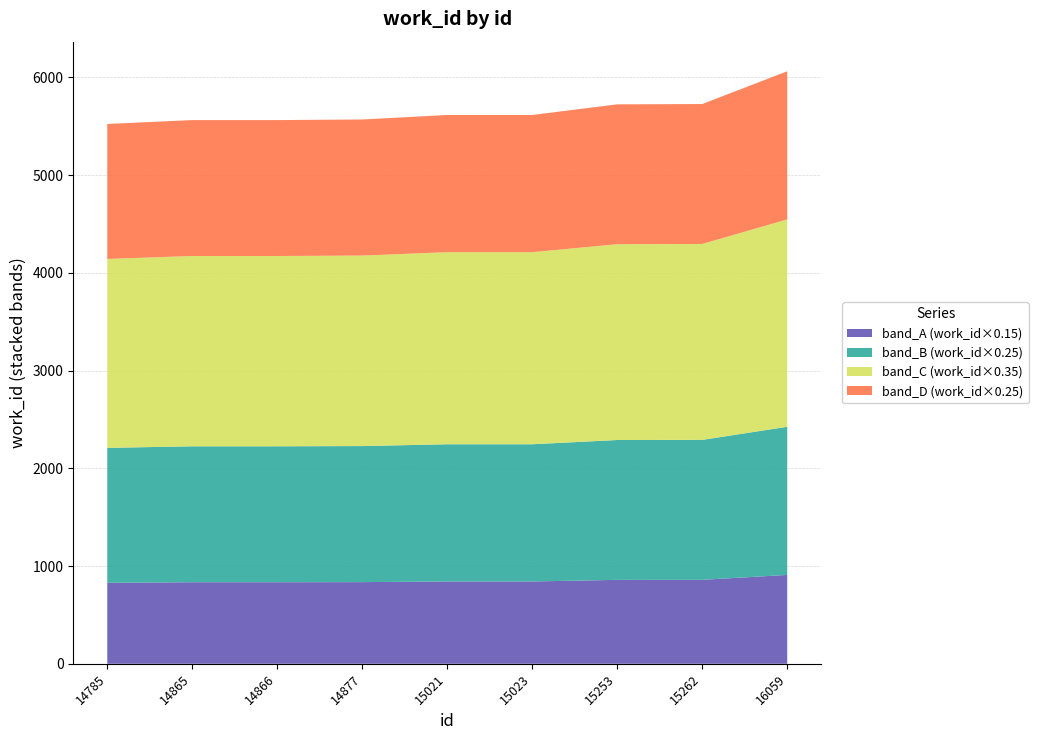

Reading right to left, transcribe all the data shown in this chart.

16059=6061	15262=5726	15253=5723	15023=5614	15021=5614	14877=5568	14866=5562	14865=5562	14785=5522